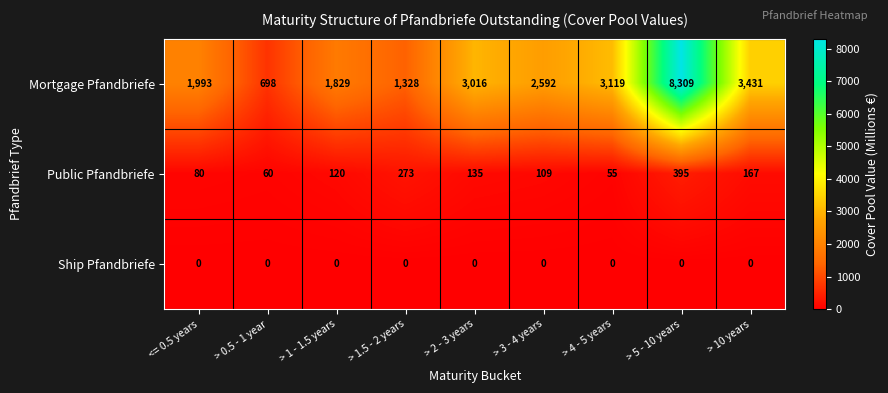

What is the spread (max minus min) of values at > 0.5 - 1 year?

698